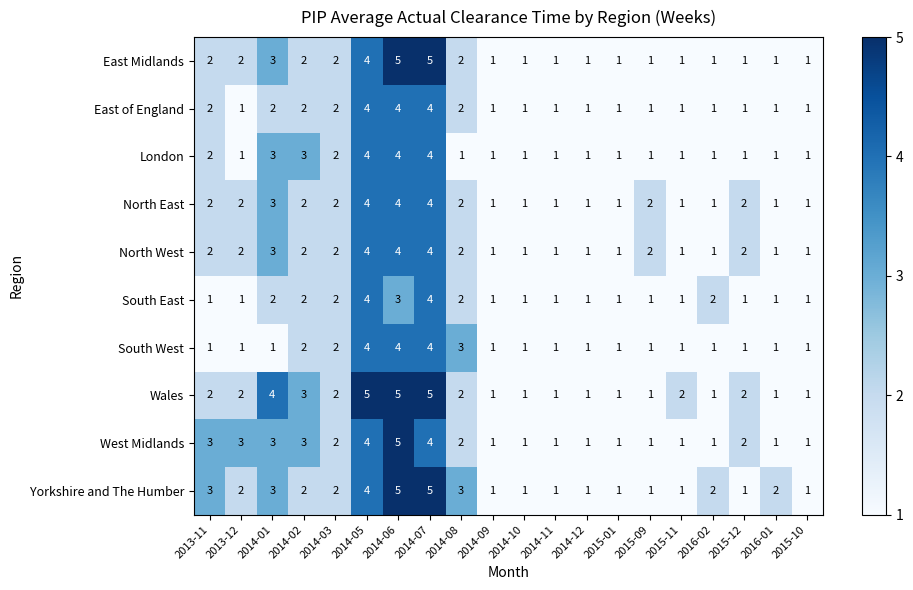

Is it true that East Midlands equals 6 at 2014-05?

False